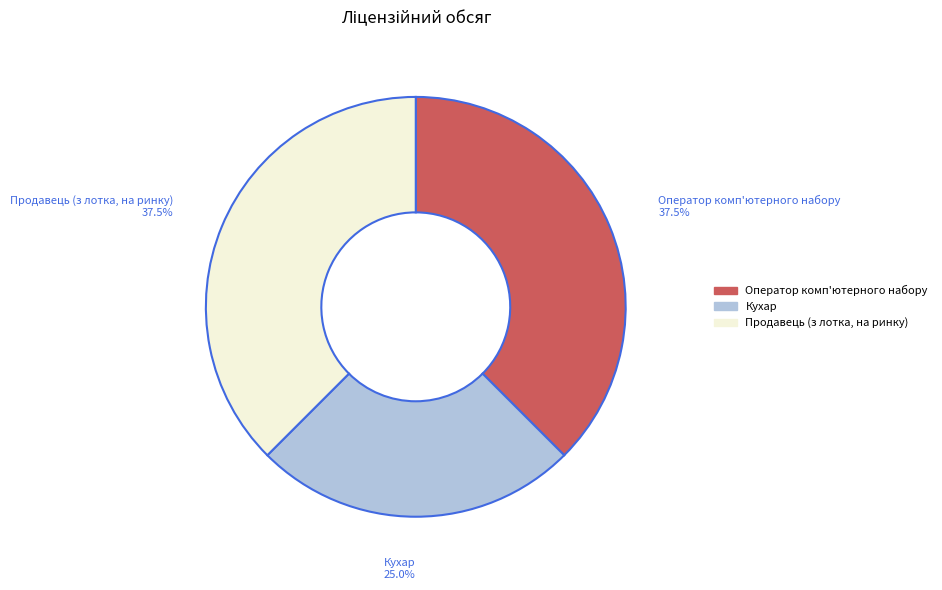

Is there a majority slice in this chart?

No